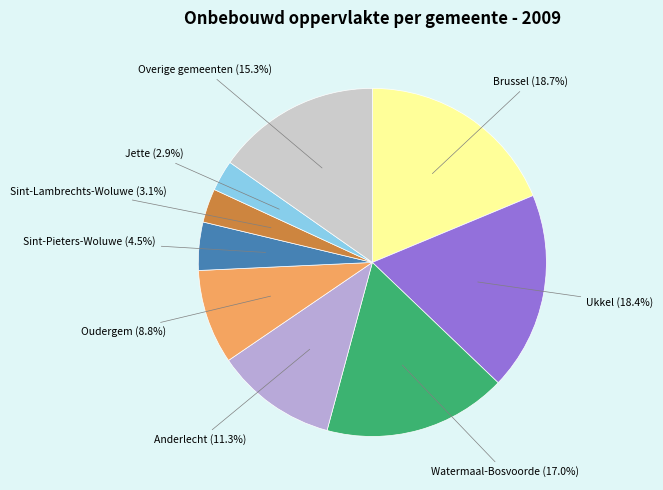

Is there a majority slice in this chart?

No